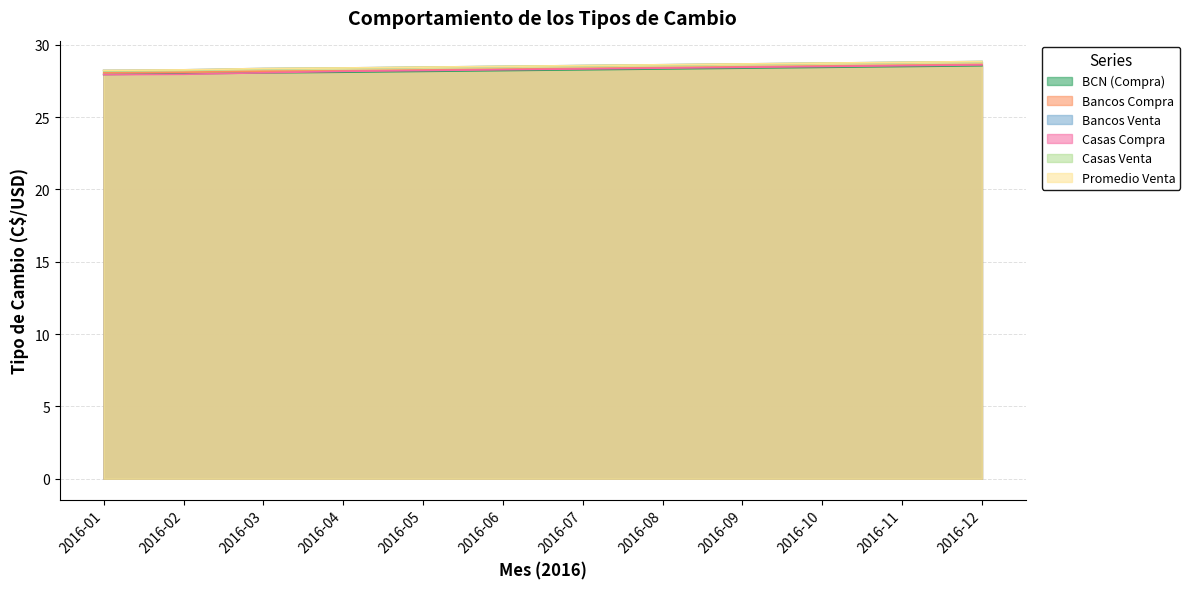

At which category does the chart reach its peak across all series?

2016-12